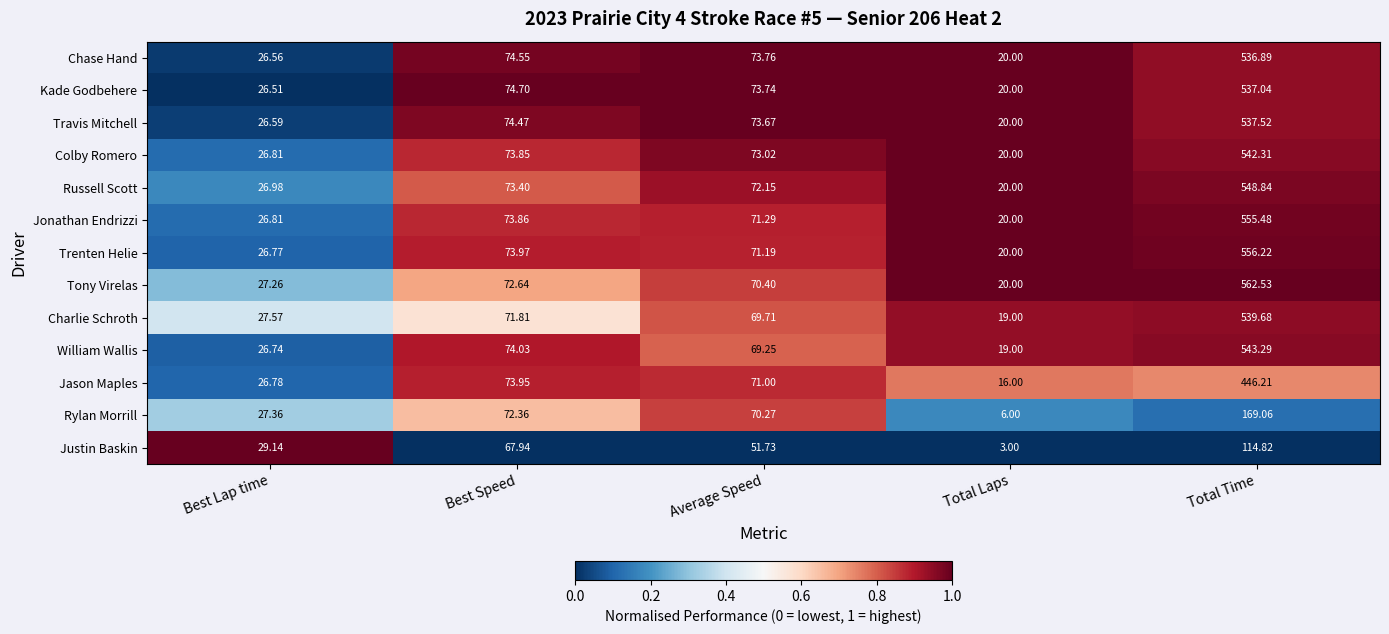

At which category does the chart reach its peak across all series?

Total Time